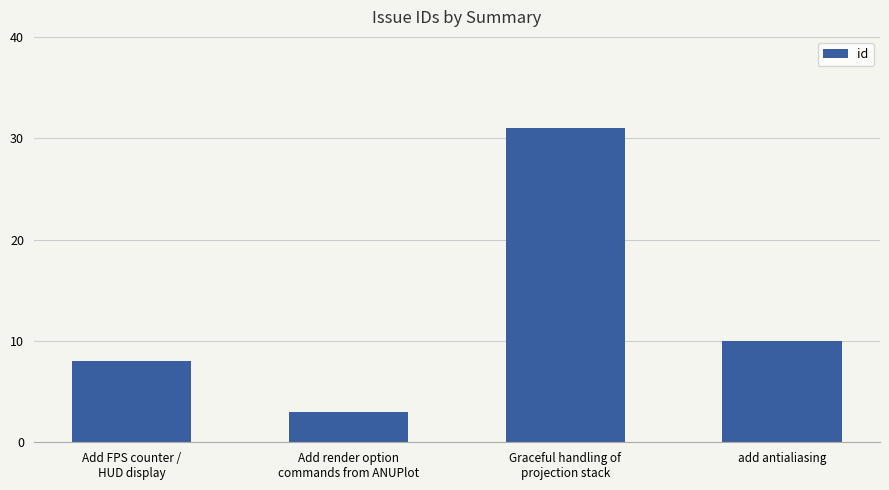

How many data points does each series have?

4